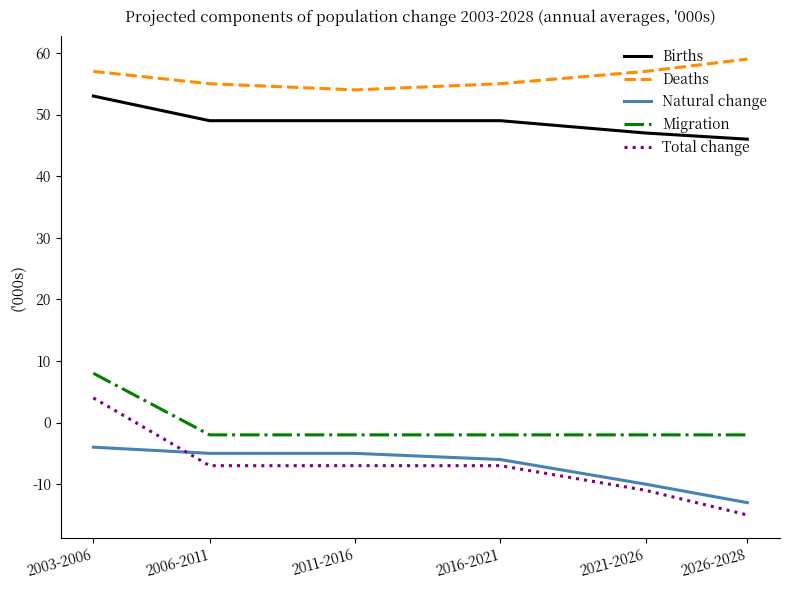

Between 2003-2006 and 2006-2011, which series saw the biggest shift?

Total change